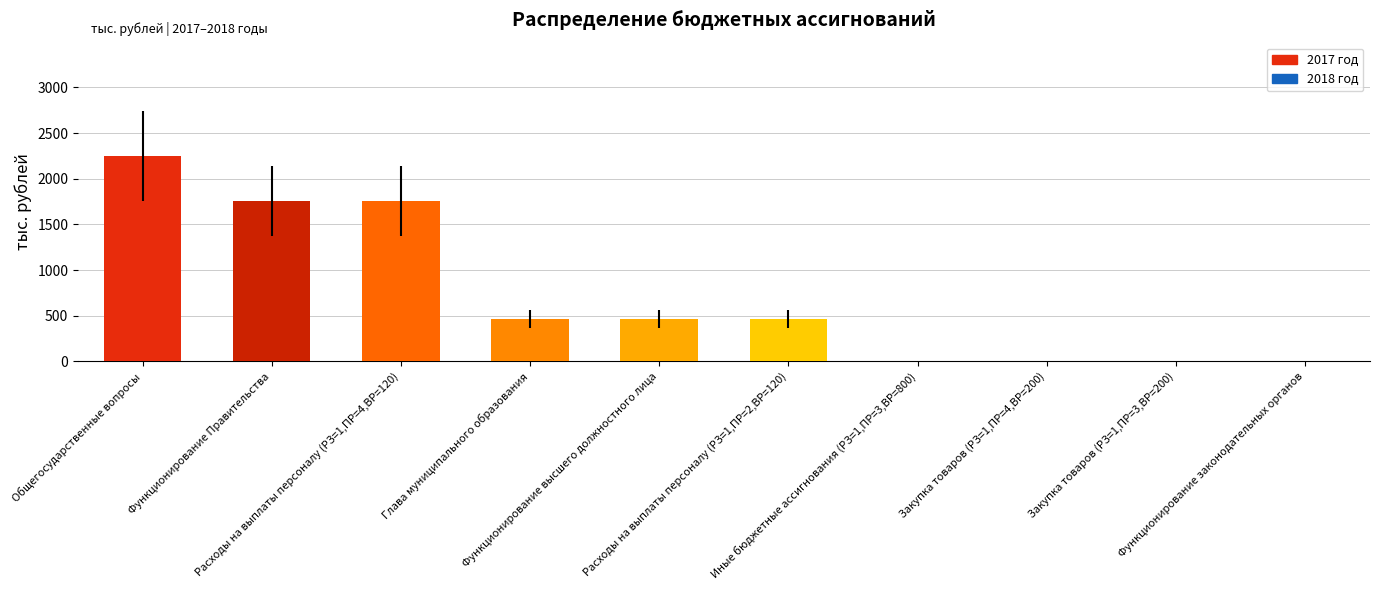

What value does the data have at Функционирование Правительства?

1755.6